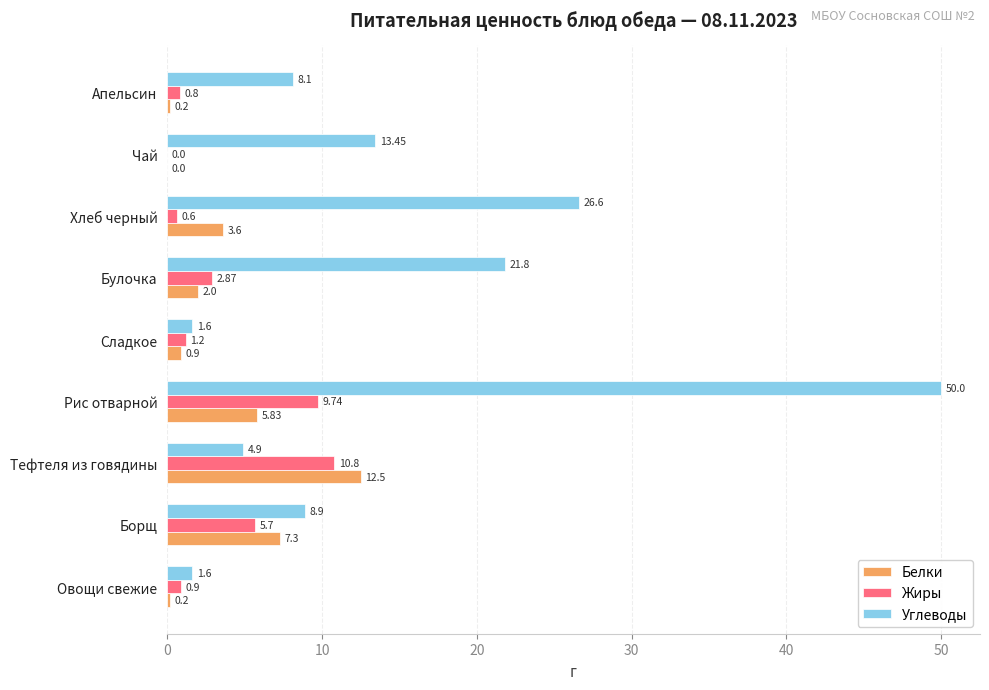

At which label does Жиры reach its peak?

Тефтеля из говядины